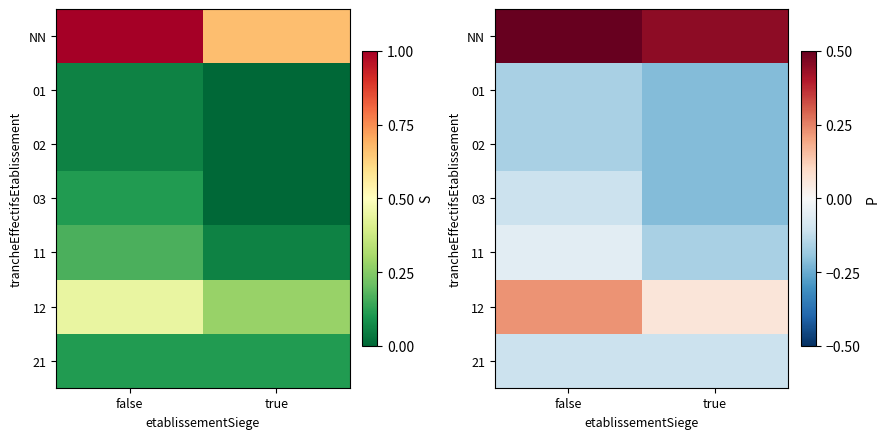

At which label does 01 reach its peak?

false